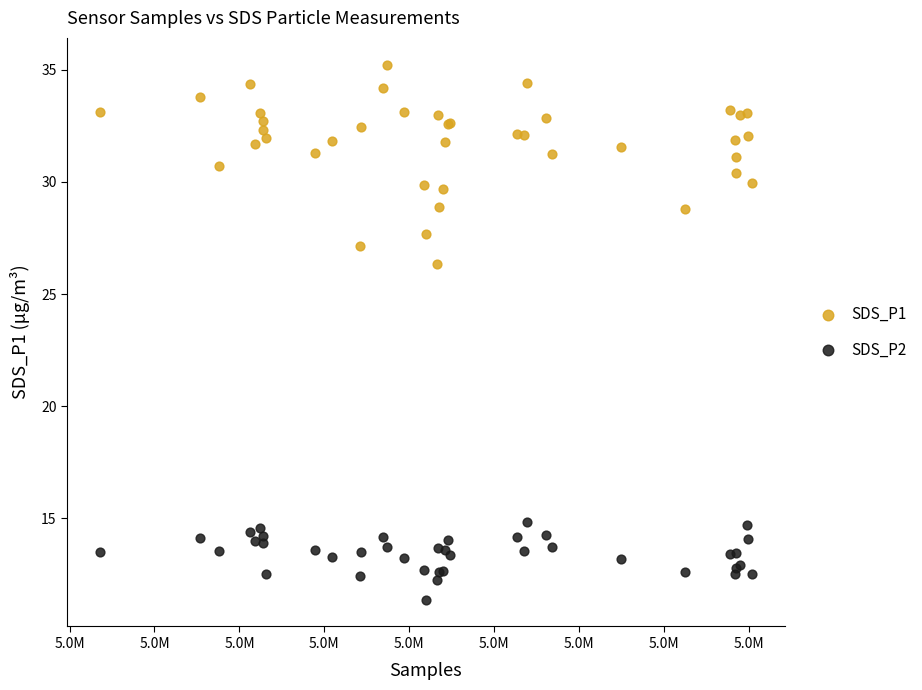

Across all series, what Y value is closest to 23?

26.3